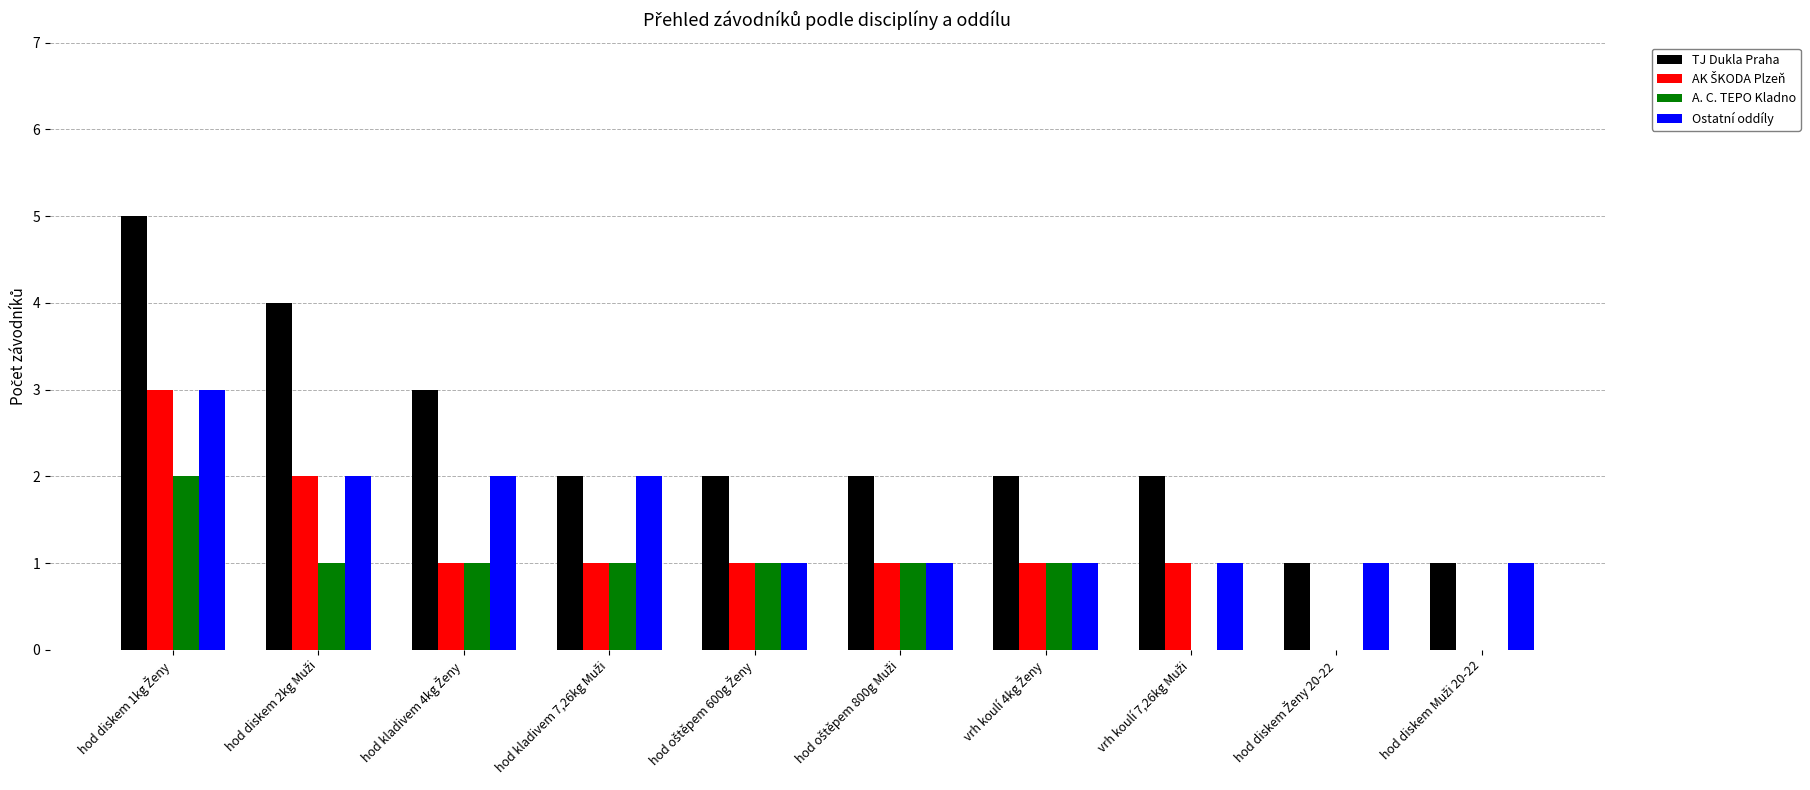

What is the greatest value displayed?

5